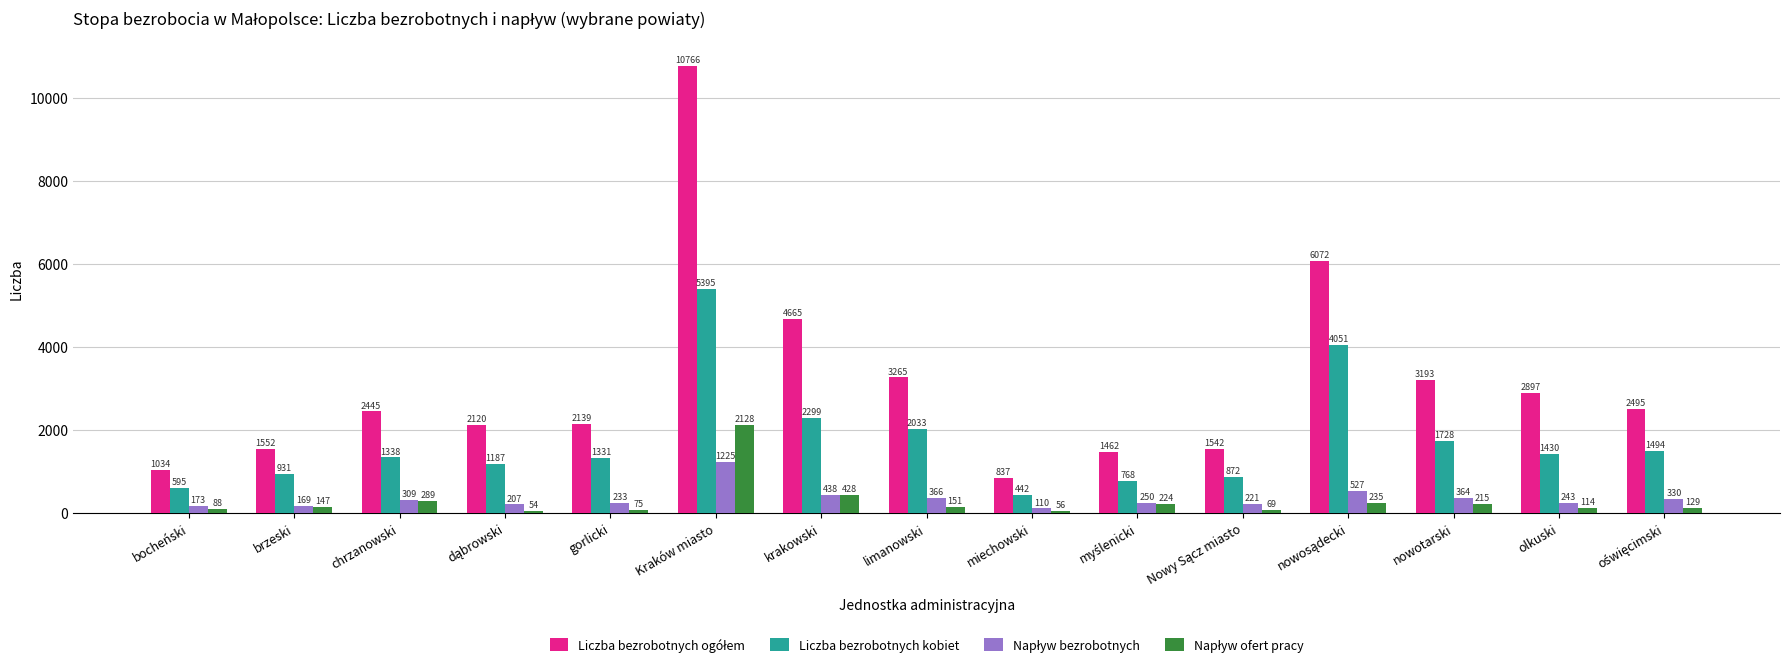

How many distinct data groups are displayed?

4